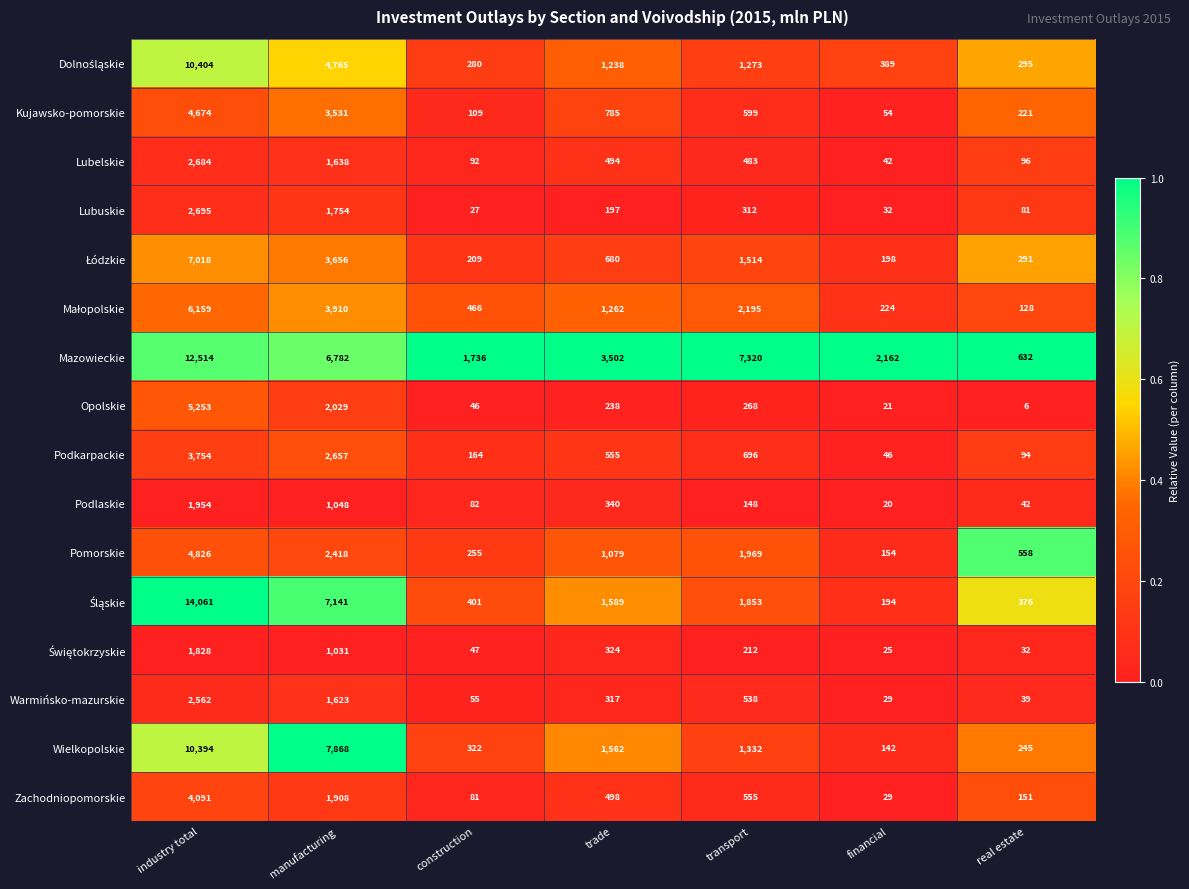

What is the difference between the highest and lowest values at industry total?

12233